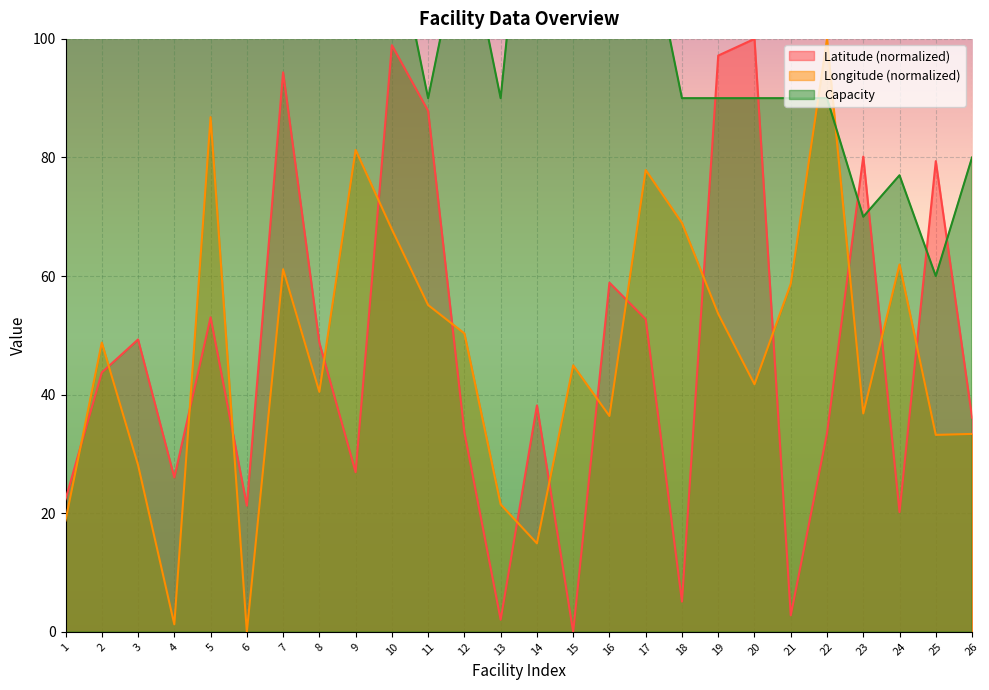

How many values in the Longitude series are below 48?

13